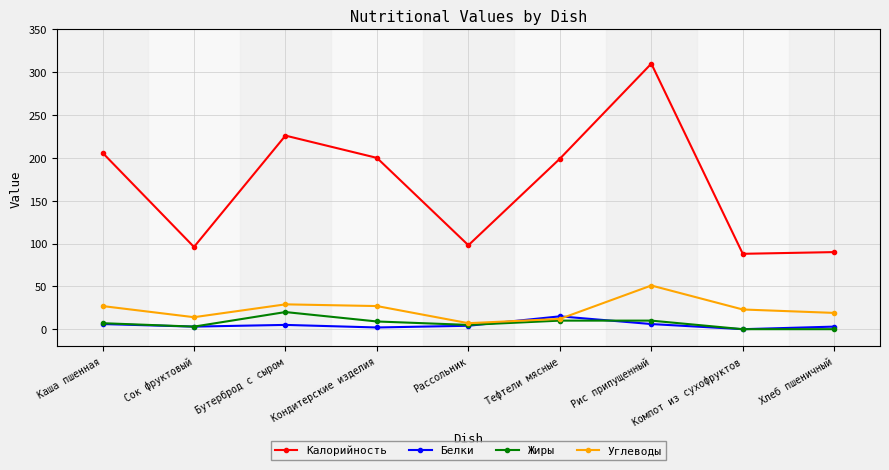

Count the number of categories in the chart.

9